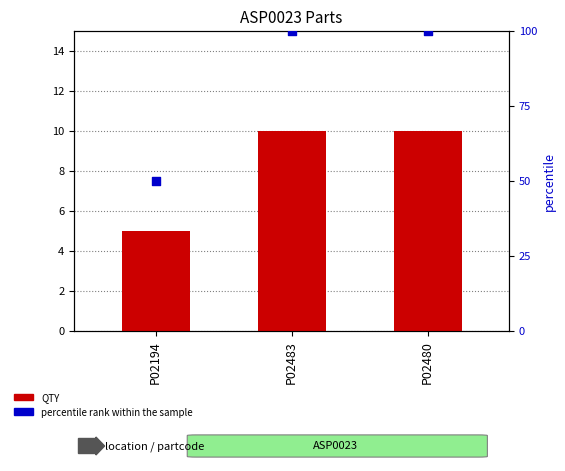

What is the total value across all series at P02194?

55